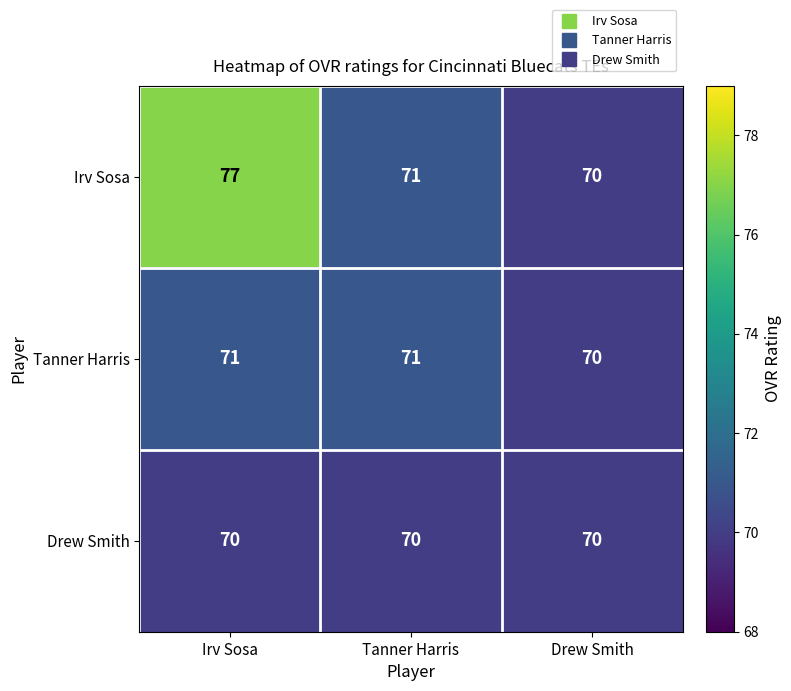

Is it true that Irv Sosa equals 114 at Irv Sosa?

False